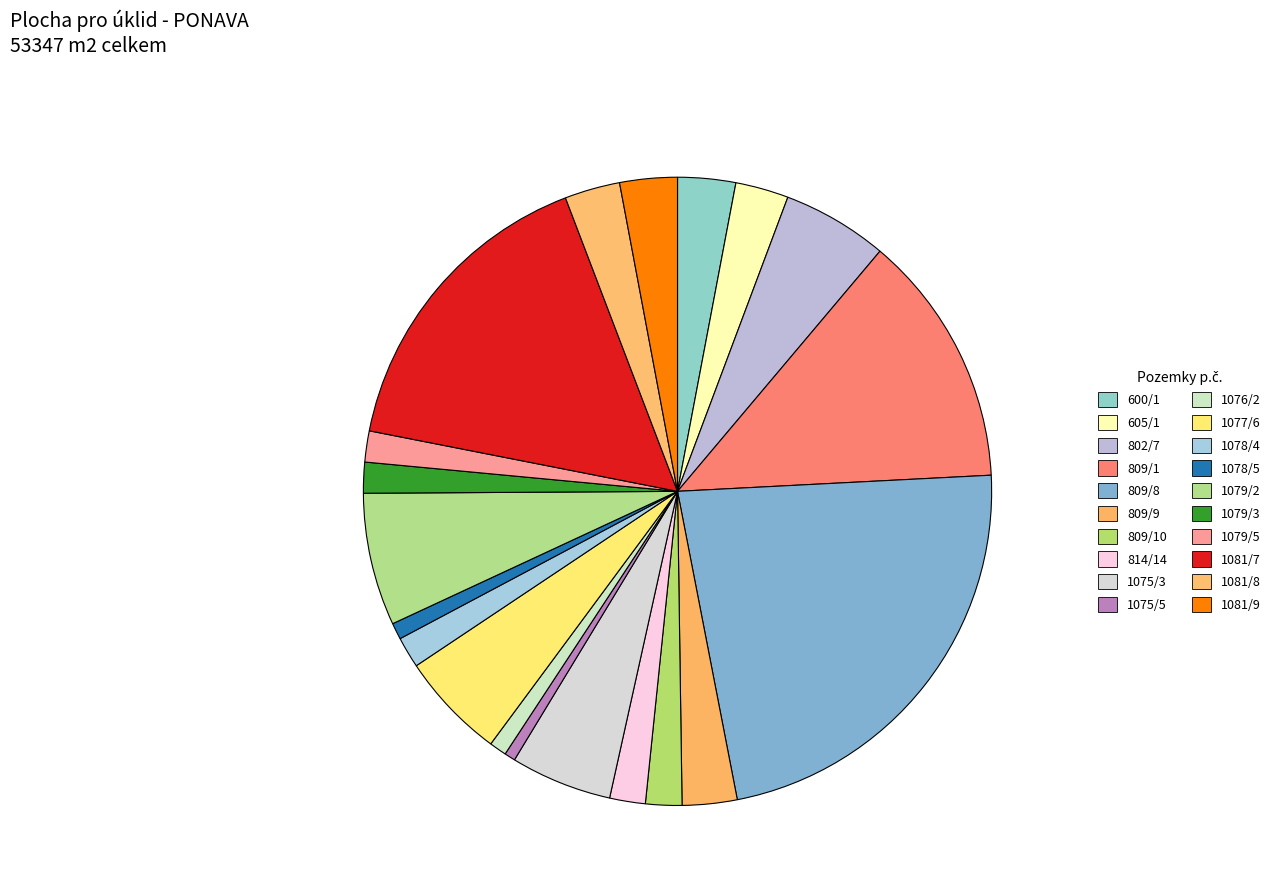

Is it true that 814/14 is 16% of the pie?

False